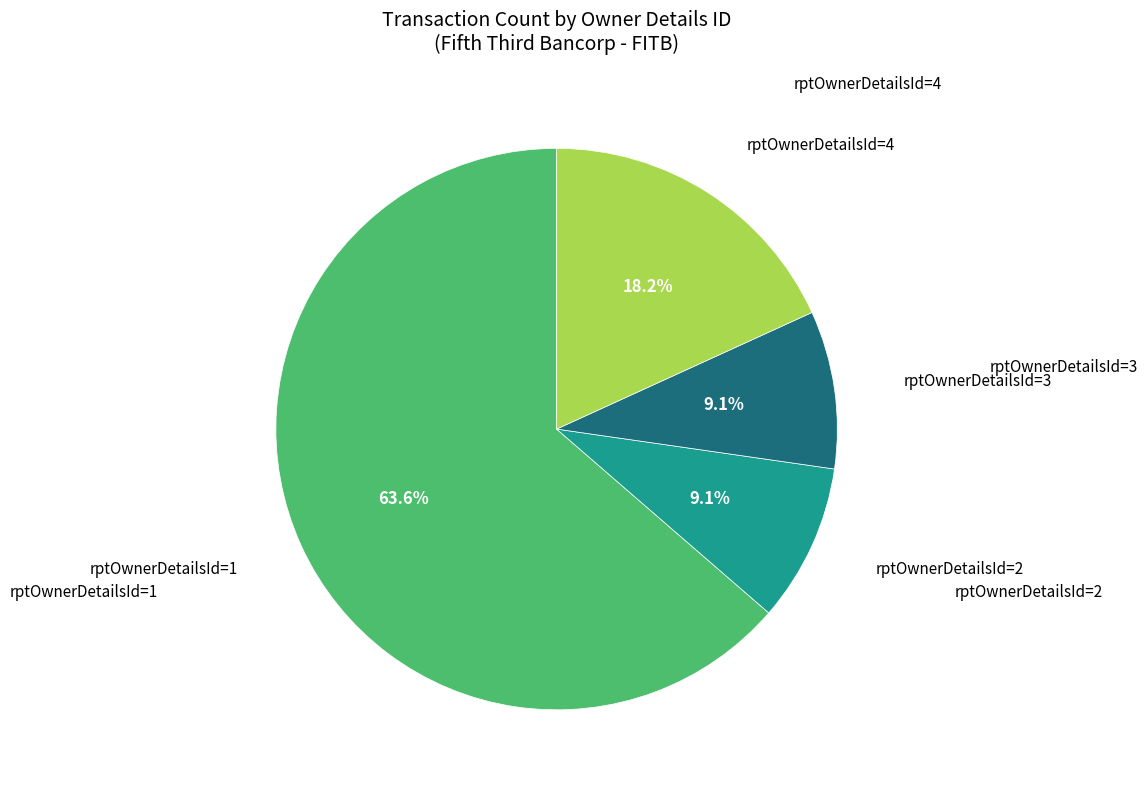

Is there a majority slice in this chart?

Yes